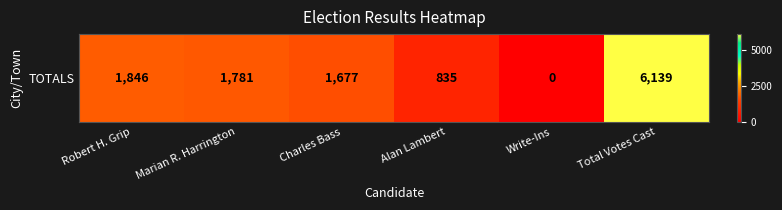

What is the sum of all values?

12278